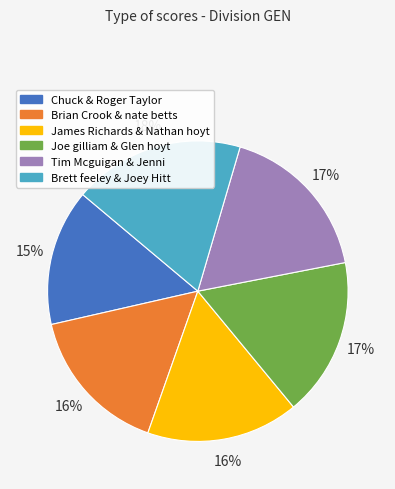

To the nearest percent, what is the combined percentage of Joe gilliam & Glen hoyt and Brian Crook & nate betts?

33%